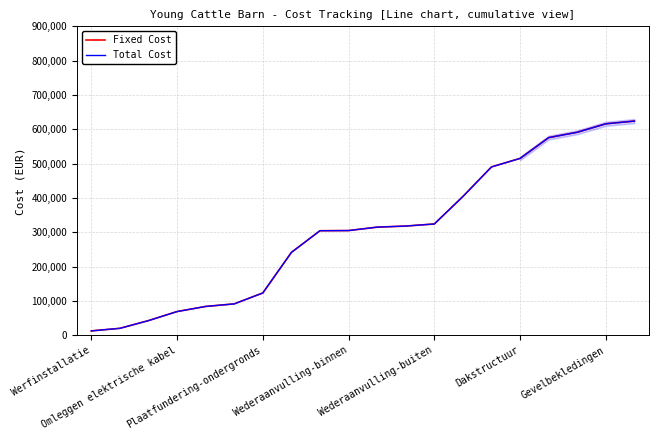

True or false: Fixed Cost has a value of 866334.0 at 16.

False